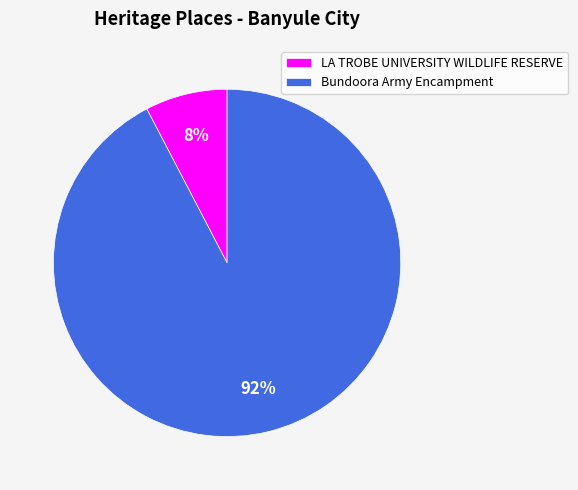

Do LA TROBE UNIVERSITY WILDLIFE RESERVE and Bundoora Army Encampment together represent more than half of the pie?

Yes